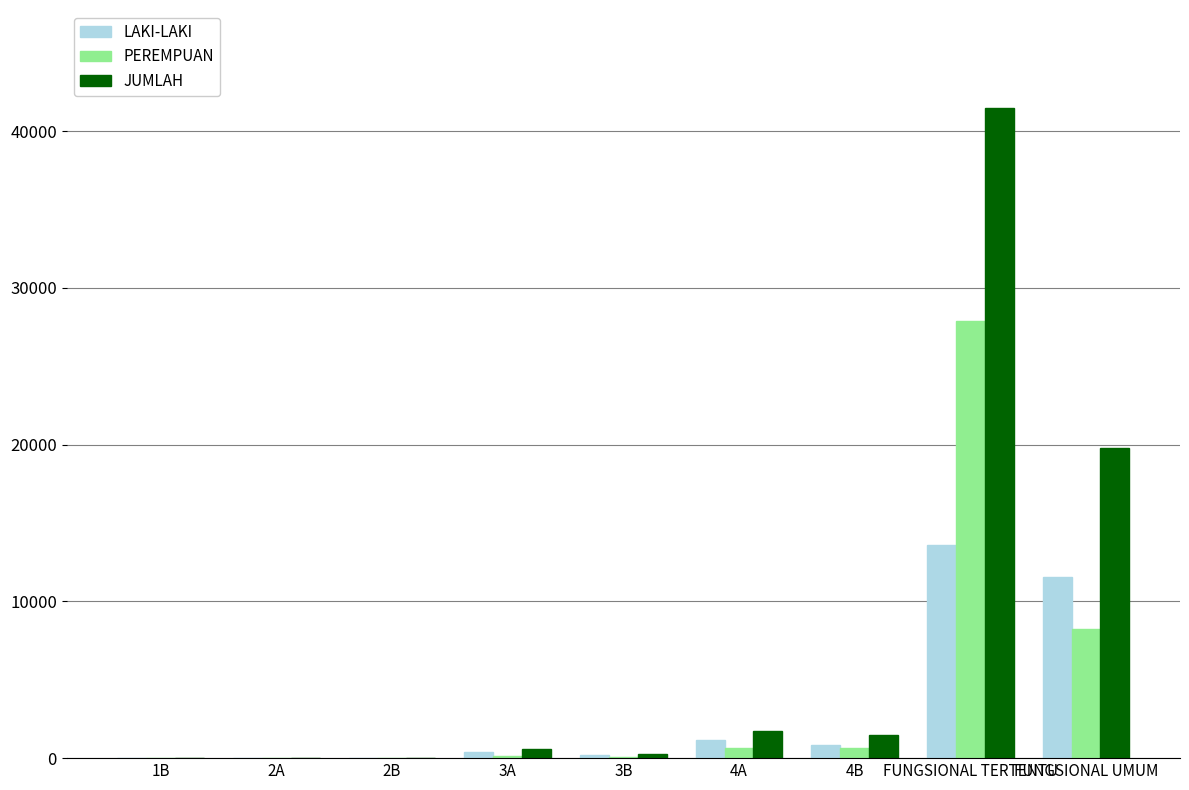

True or false: PEREMPUAN has a value of 39645 at FUNGSIONAL TERTENTU.

False